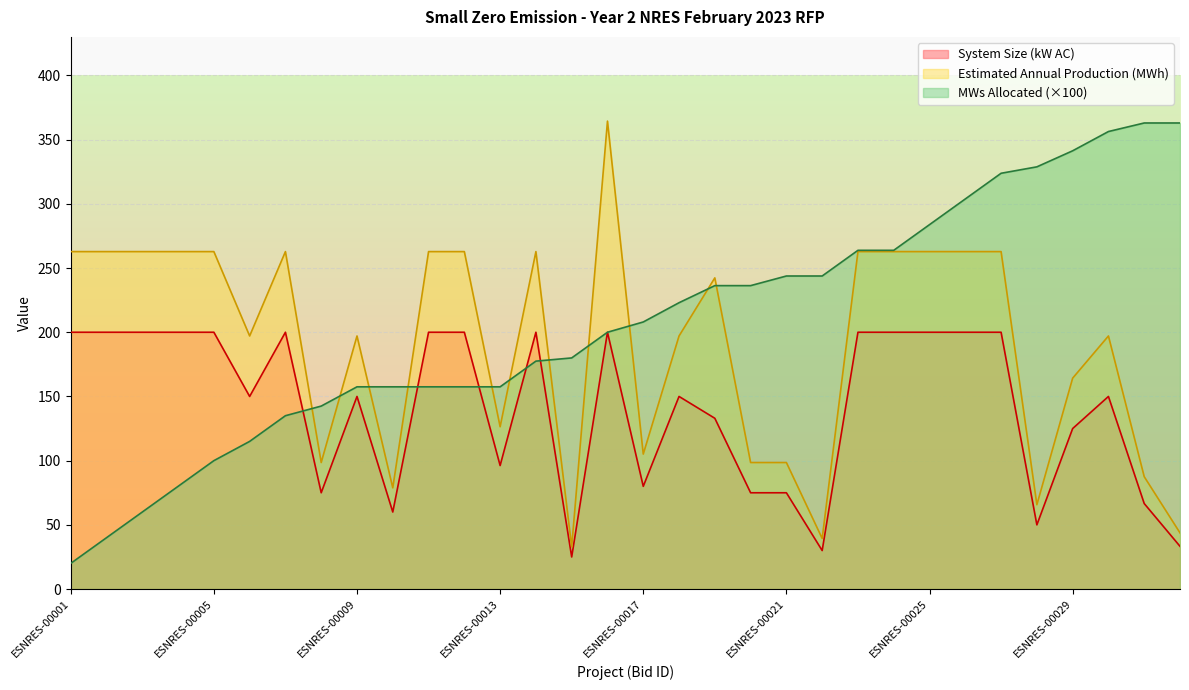

What is the approximate value of Estimated Annual Production (MWh) at ESNRES-00028?

65.7